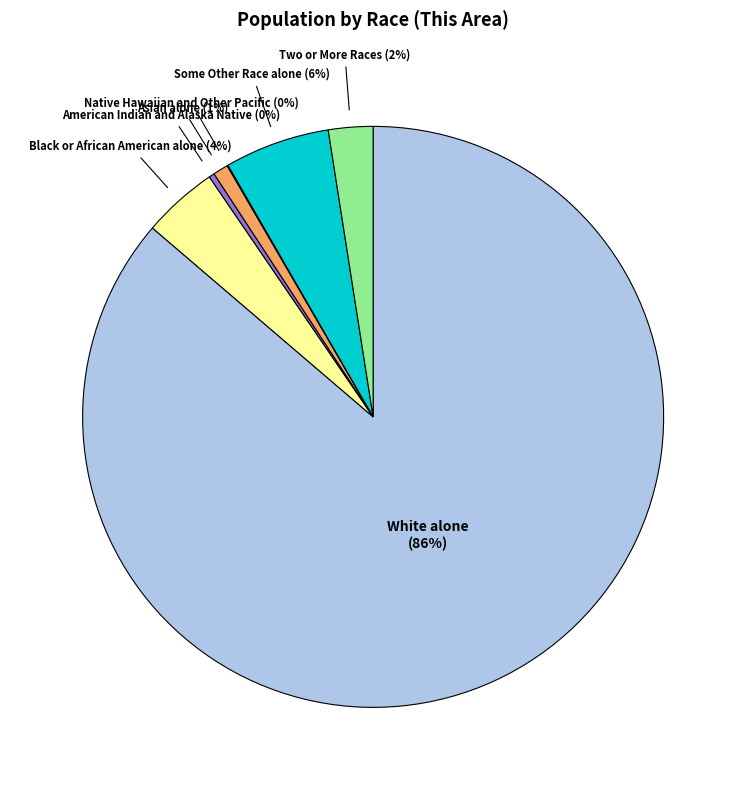

To the nearest percent, what is the average slice percentage?

14%